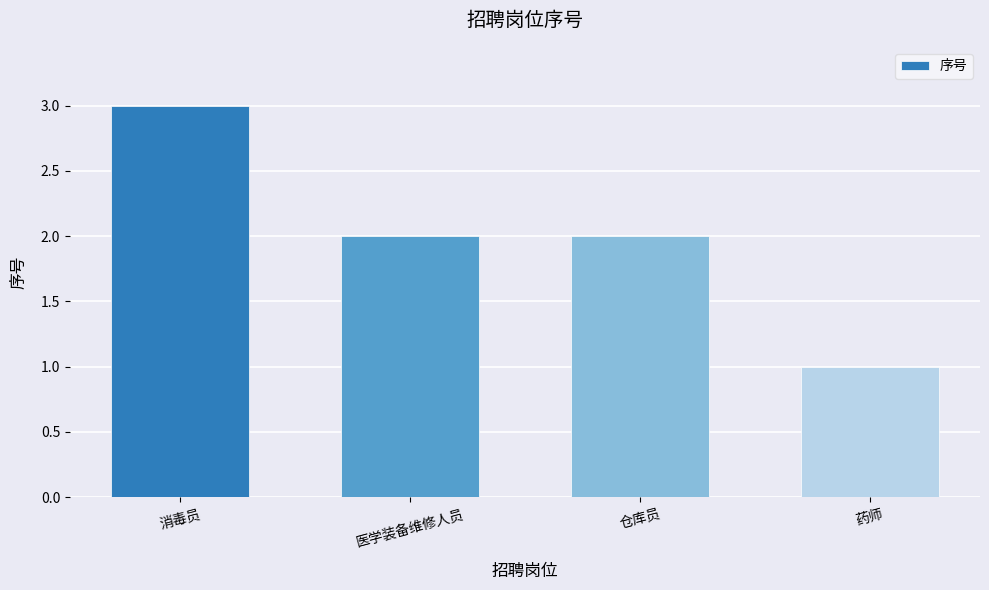

What is the label of the 1st bar from the right?

药师